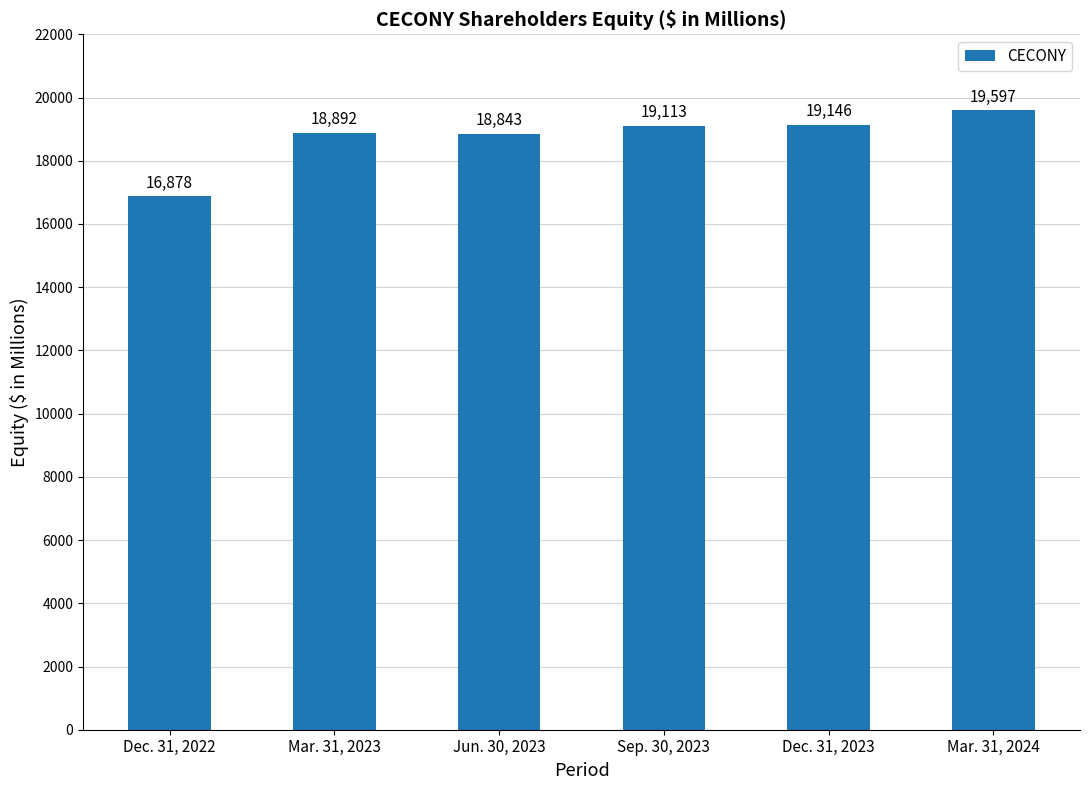

List the labels in order of value, smallest first.

Dec. 31, 2022, Jun. 30, 2023, Mar. 31, 2023, Sep. 30, 2023, Dec. 31, 2023, Mar. 31, 2024